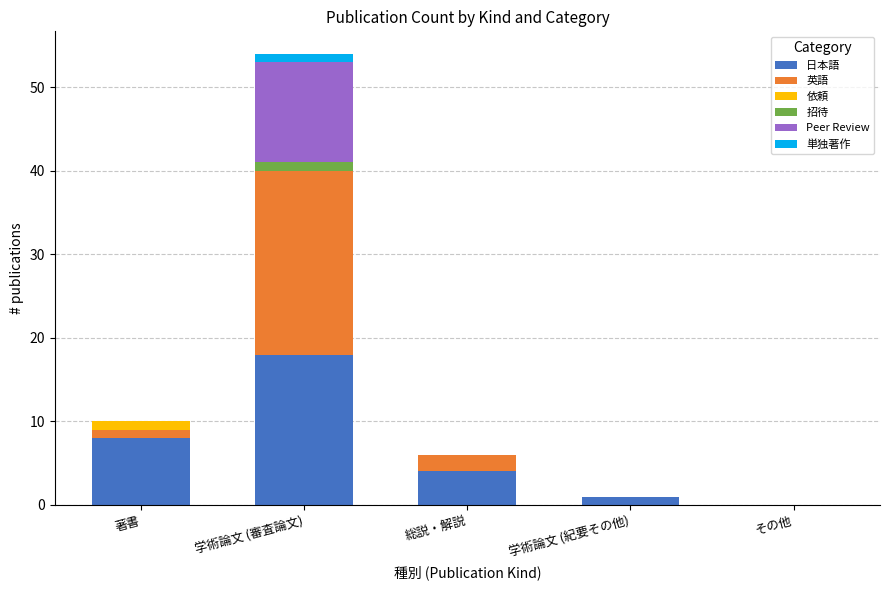

Where is 日本語 nearest to the value 9?

著書